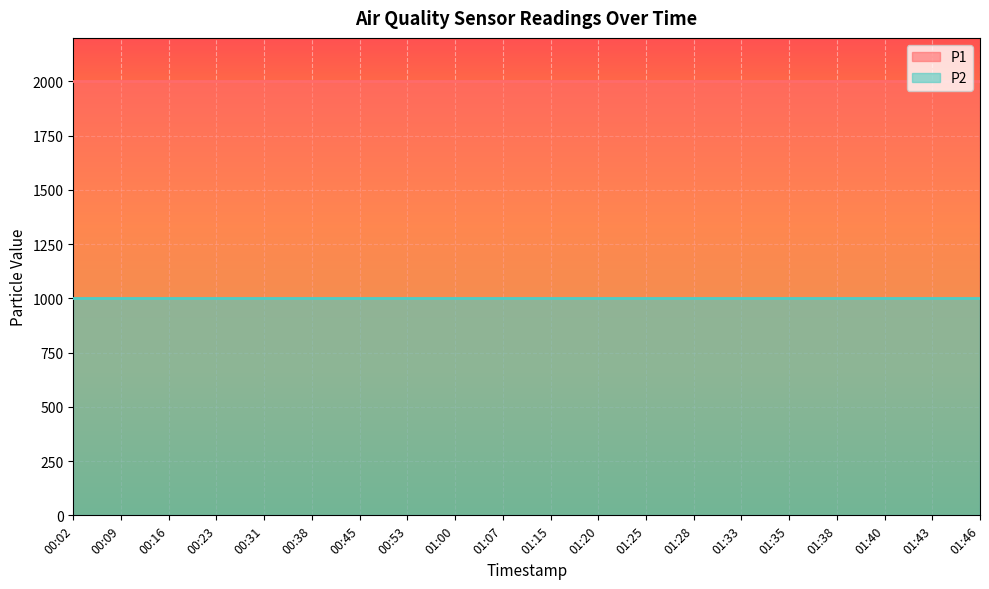

Is the value of P2 at 01:20 greater than the value of P1 at 01:46?

No